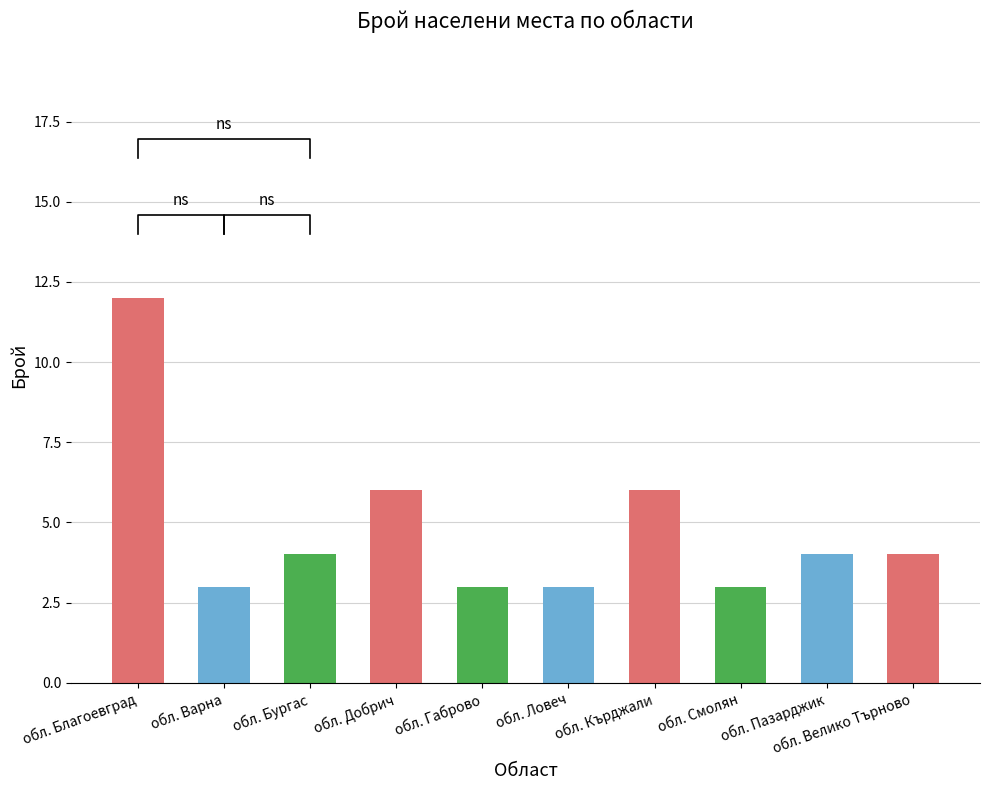

Are the bars grouped side by side (vs. stacked)?

No